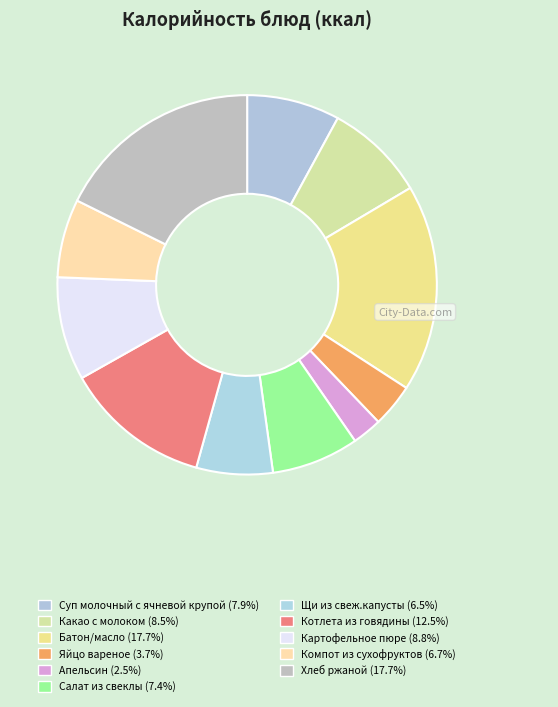

Rank the categories by value from highest to lowest.

Батон/масло, Хлеб ржаной, Котлета из говядины, Картофельное пюре, Какао с молоком, Суп молочный с ячневой крупой, Салат из свеклы, Компот из сухофруктов, Щи из свеж.капусты, Яйцо вареное, Апельсин